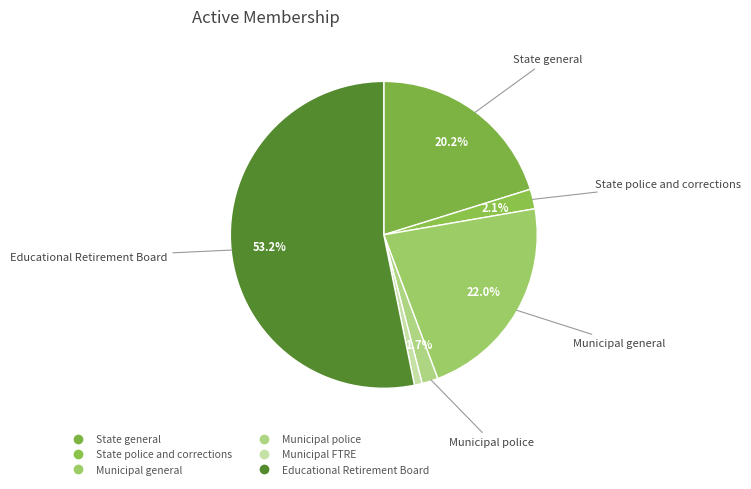

Does Municipal general account for over 50% of the chart?

No